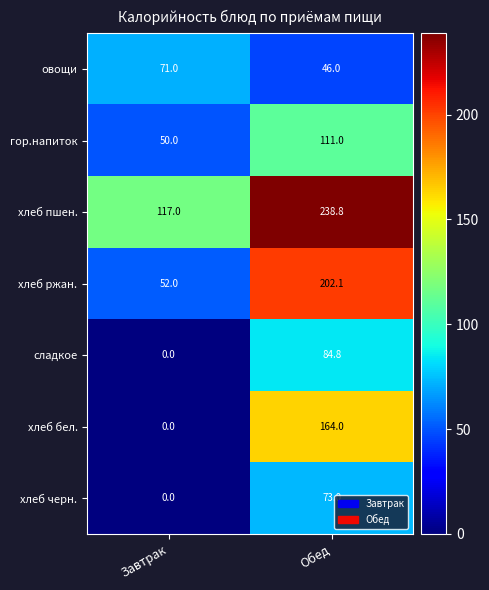

Rank the series at Обед from lowest to highest value.

овощи, хлеб черн., сладкое, гор.напиток, хлеб бел., хлеб ржан., хлеб пшен.